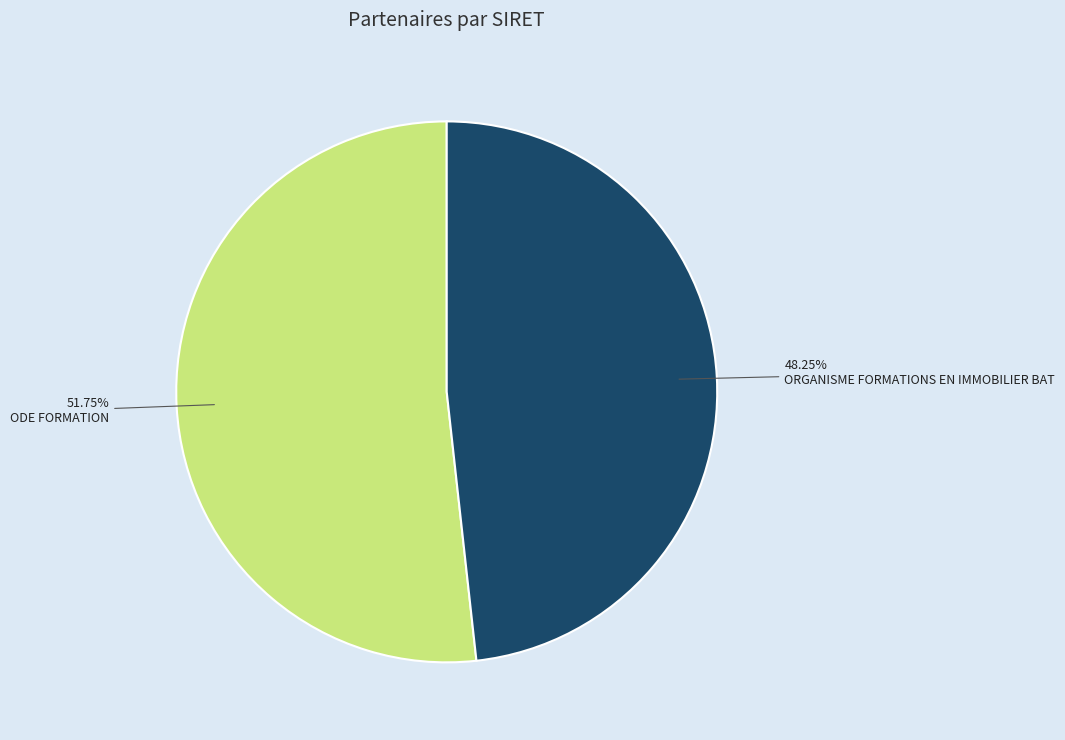

Does any single category account for the majority?

Yes